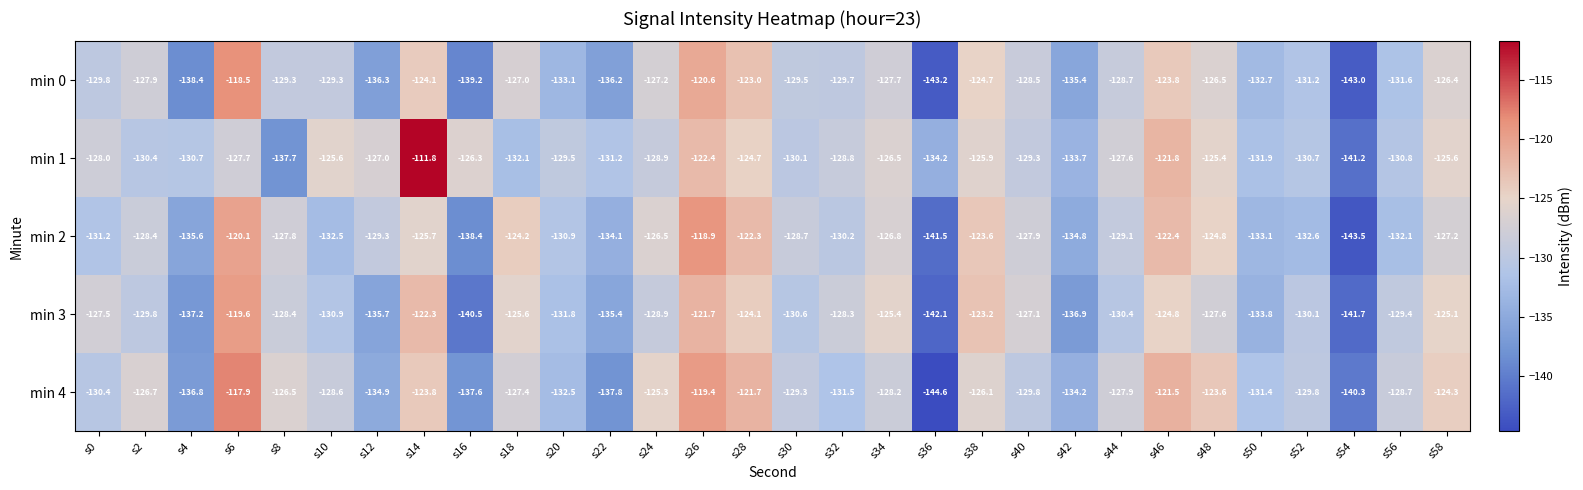

True or false: min 0 has a value of -129.3 at s8.

True